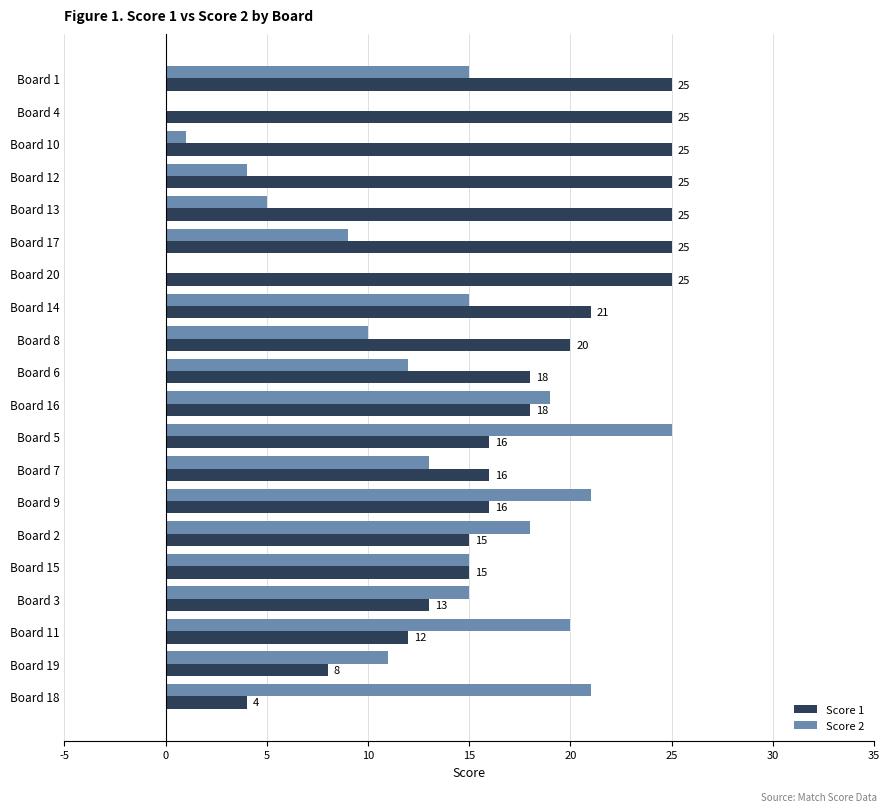

At which label does Score 2 reach its peak?

Board 5